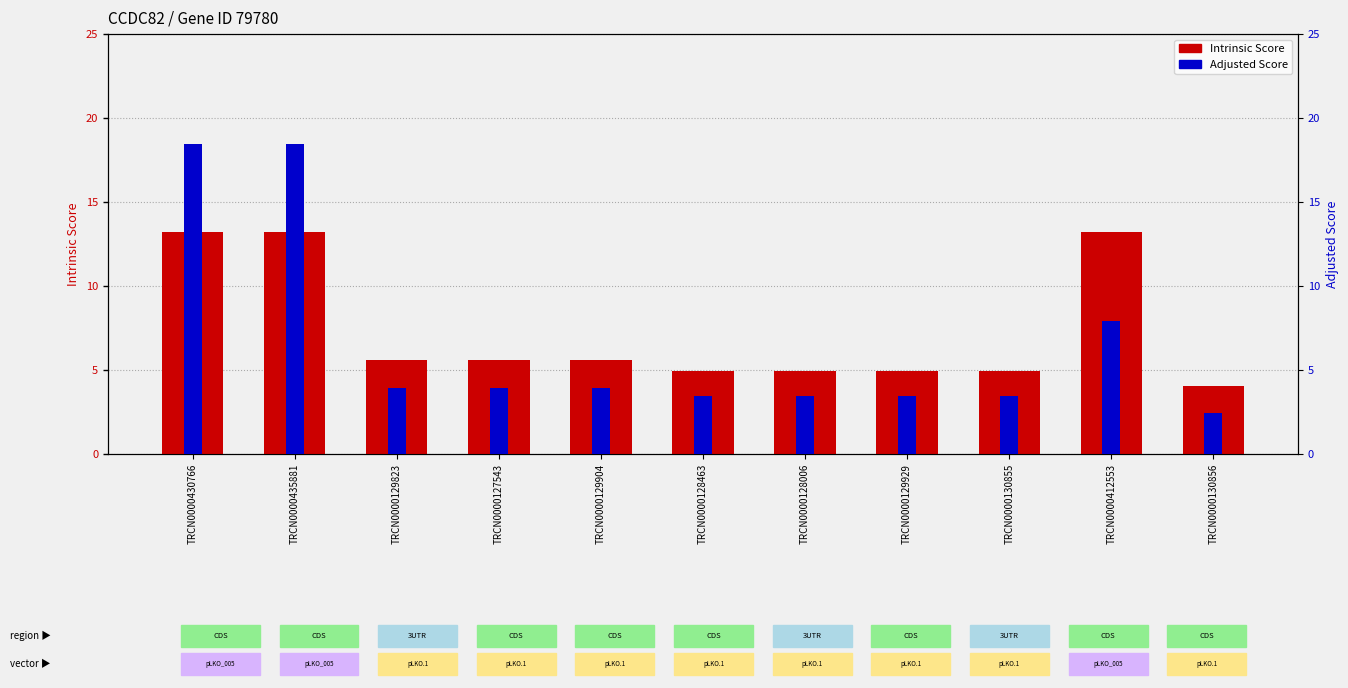

Is the value of Intrinsic Score at TRCN0000128006 greater than the value of Adjusted Score at TRCN0000130856?

Yes